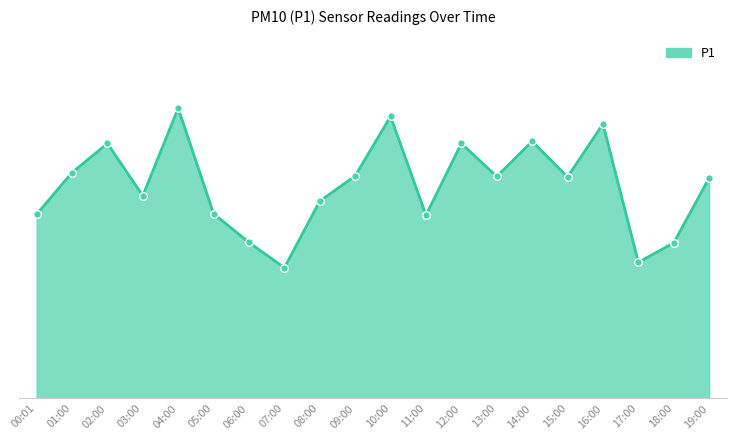

Between 02:00 and 14:00, which is larger?

14:00